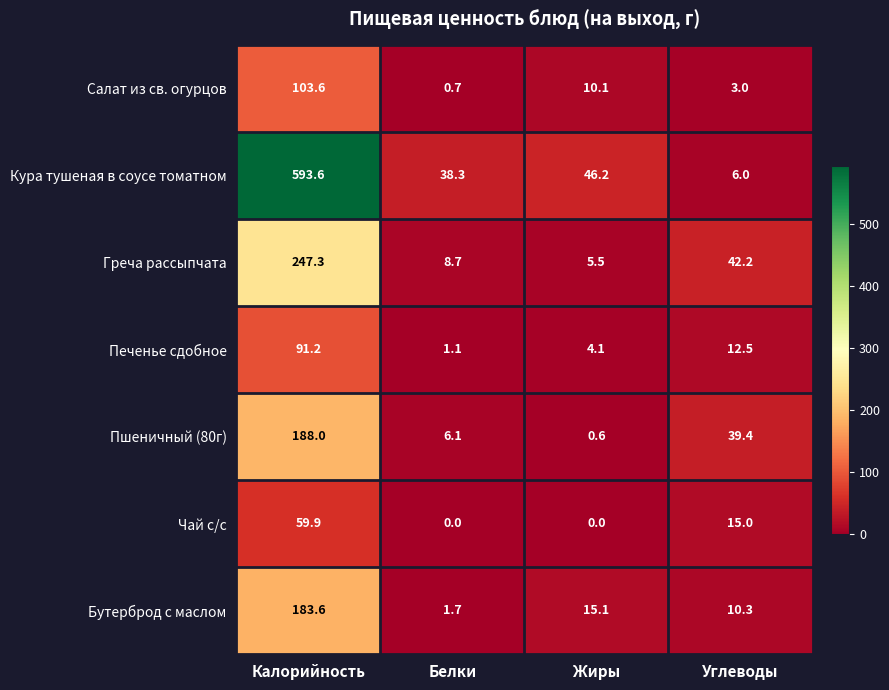

What is the total value across all series at Белки?

56.6